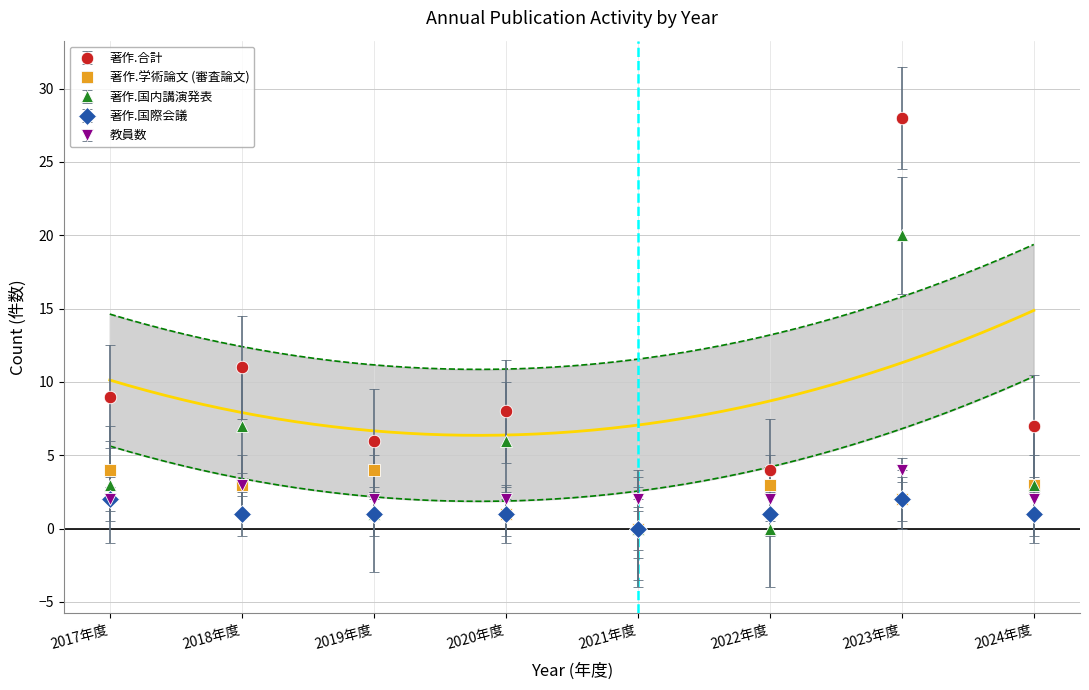

How many intersections are there between 著作.合計 and 教員数?

2